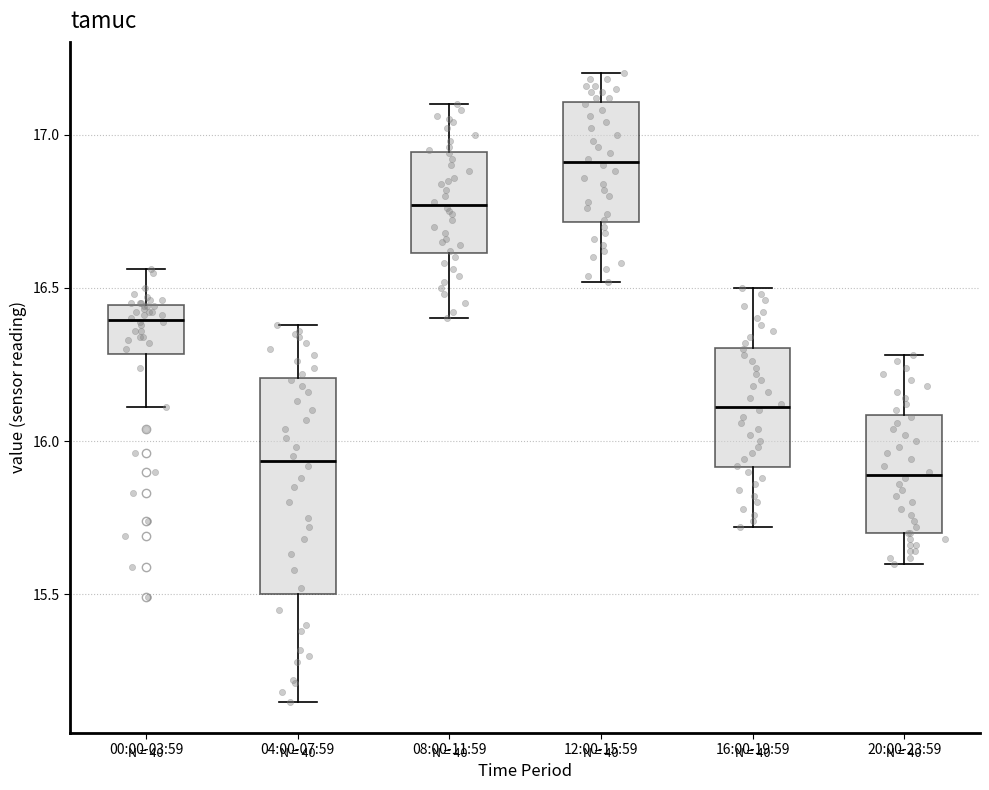

Reading left to right, read every box against the y-axis: the position of its median line, the range the box covers, and the ends of its whiskers. The values are not printed on the chart, so give them approximately, as read against the axis.

00:00-03:59: median 16.40, box 16.30 to 16.45, whiskers 16.10 to 16.55
04:00-07:59: median 15.95, box 15.50 to 16.20, whiskers 15.15 to 16.40
08:00-11:59: median 16.75, box 16.60 to 16.95, whiskers 16.40 to 17.10
12:00-15:59: median 16.90, box 16.70 to 17.10, whiskers 16.50 to 17.20
16:00-19:59: median 16.10, box 15.90 to 16.30, whiskers 15.70 to 16.50
20:00-23:59: median 15.90, box 15.70 to 16.10, whiskers 15.60 to 16.30